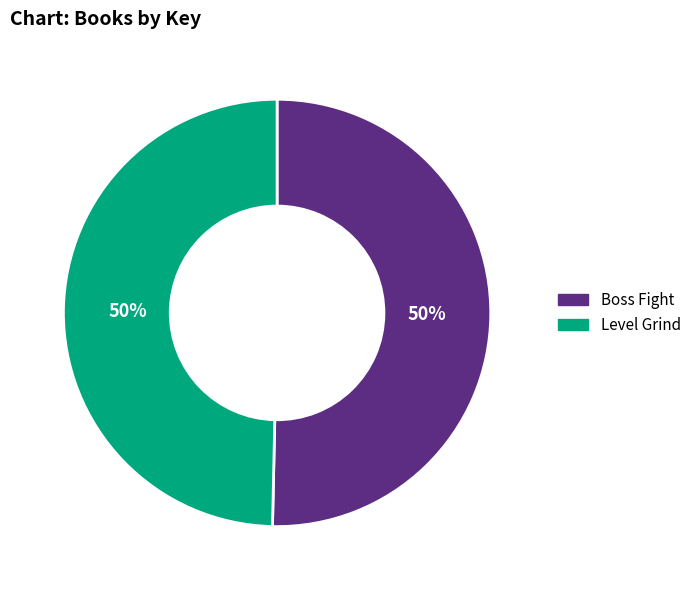

To the nearest percent, what percentage of the pie is Boss Fight?

50%